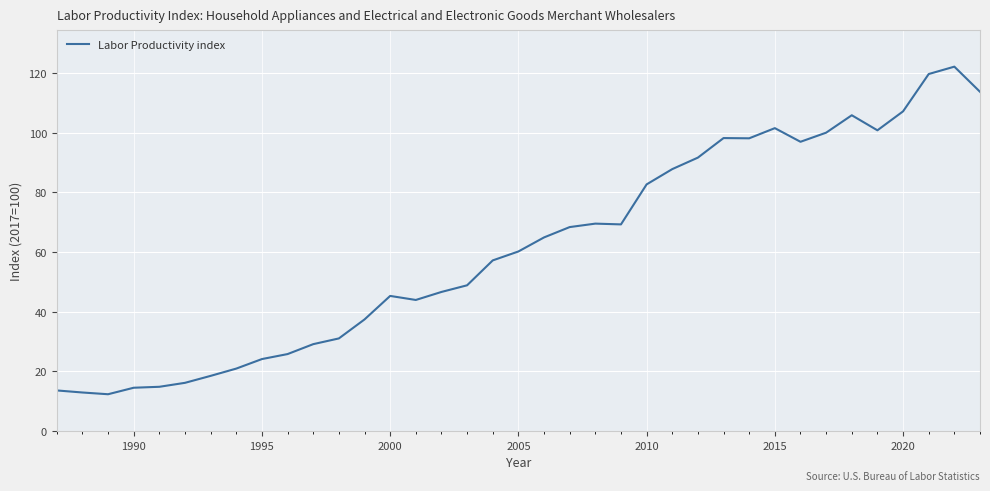

What is the minimum value shown in the chart?

12.3